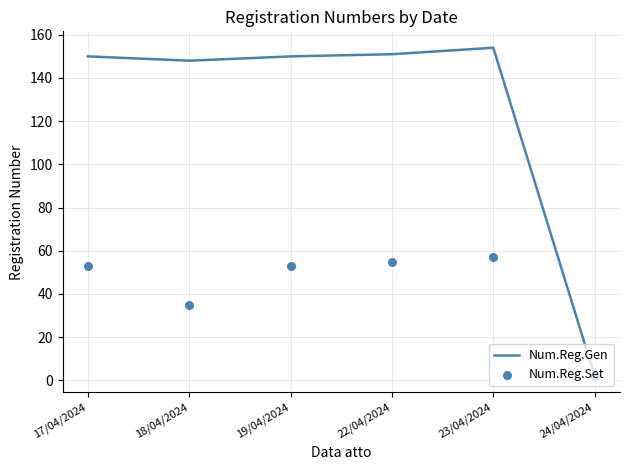

At how many categories does at least one series exceed 146?

5